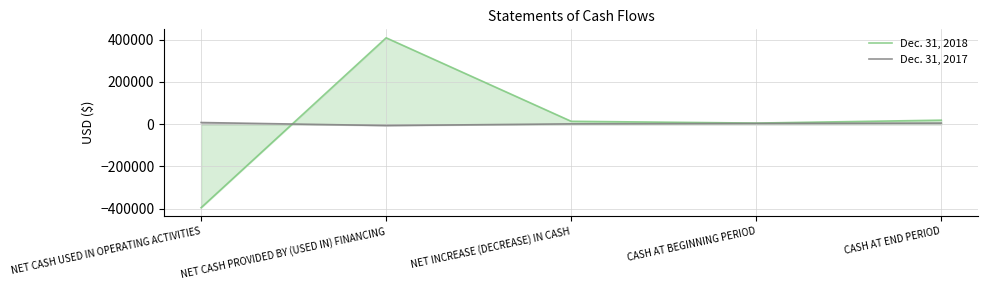

At which category is the sum across all series the highest?

NET CASH PROVIDED BY (USED IN) FINANCING